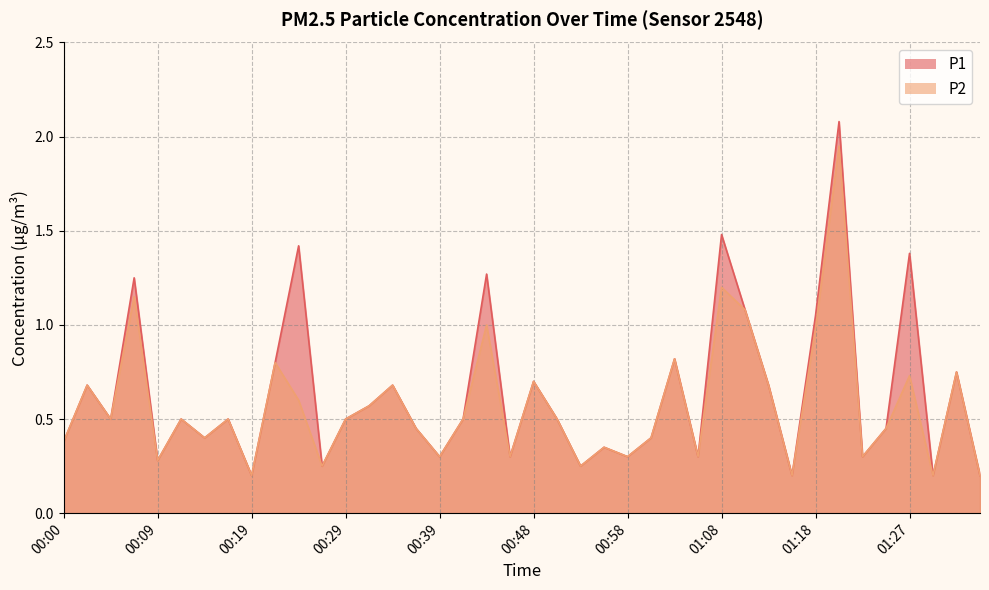

Which series has the largest range (max minus min)?

P1